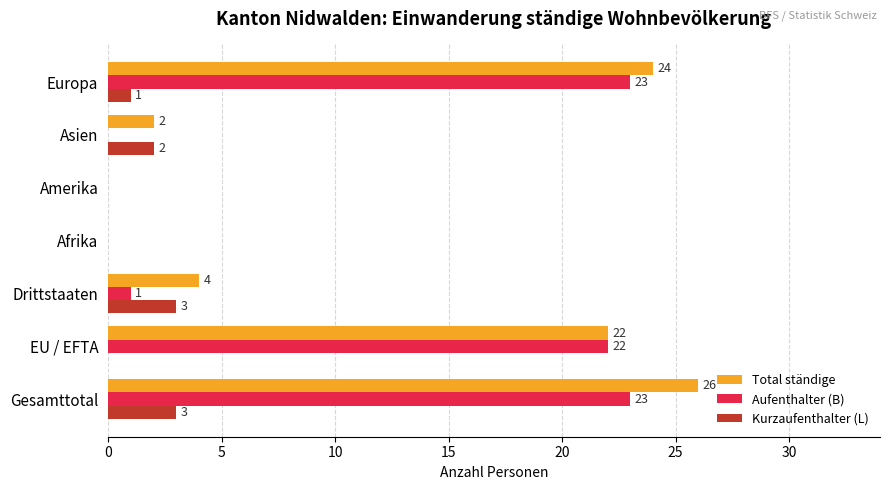

Which series has the largest total across all categories?

Total ständige